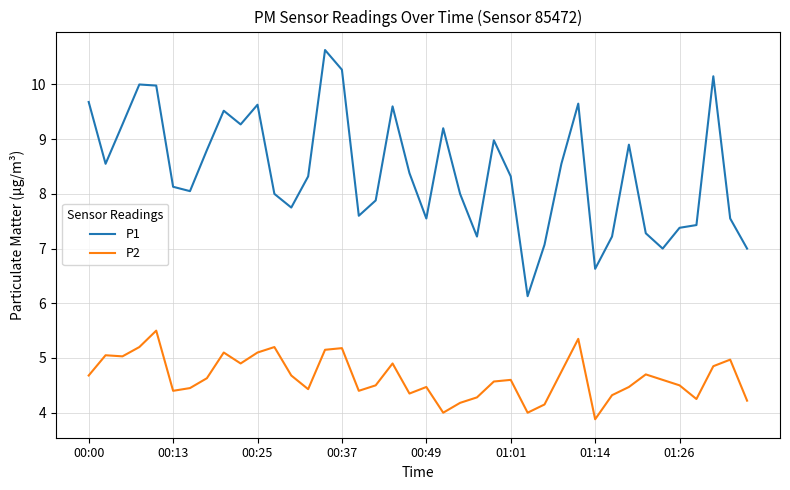

What is the minimum value for P1?

6.1